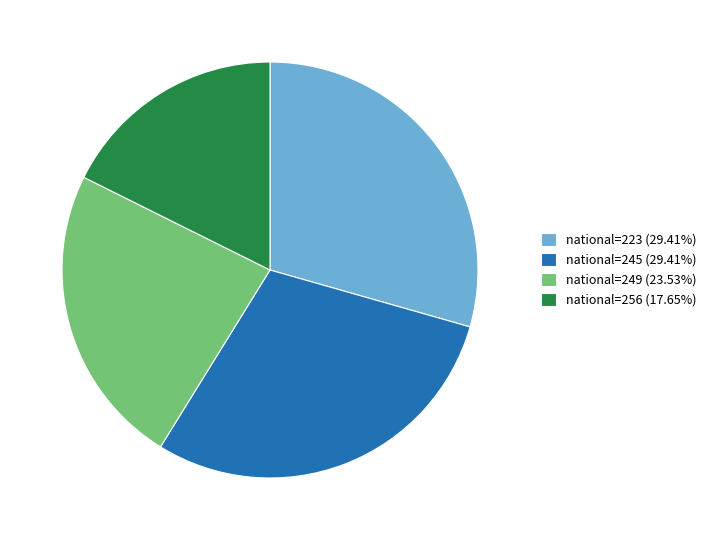

Is there any slice that represents more than half of the pie?

No